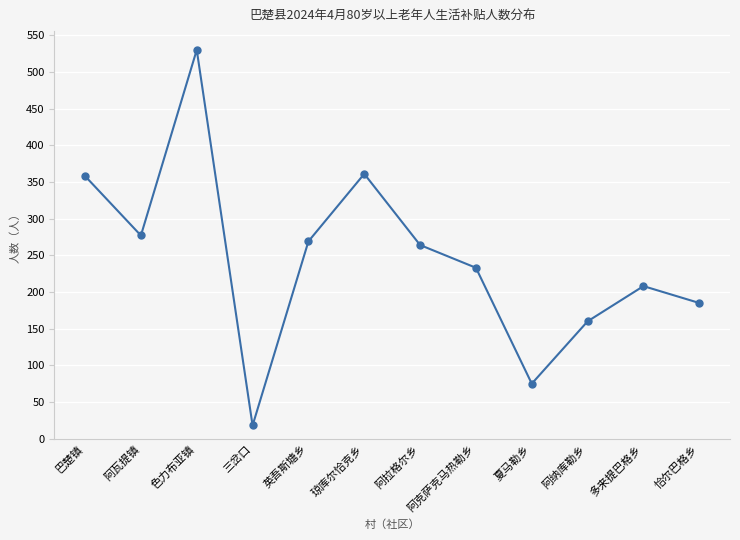

What is the difference between the maximum and second lowest values?

455